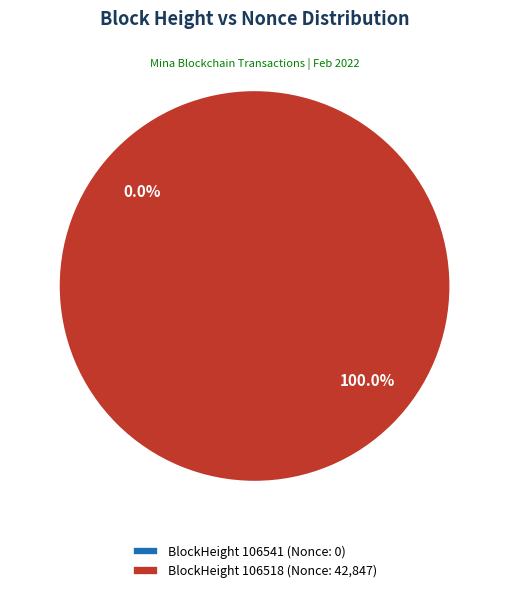

Rank the categories by value from highest to lowest.

106518, 106541